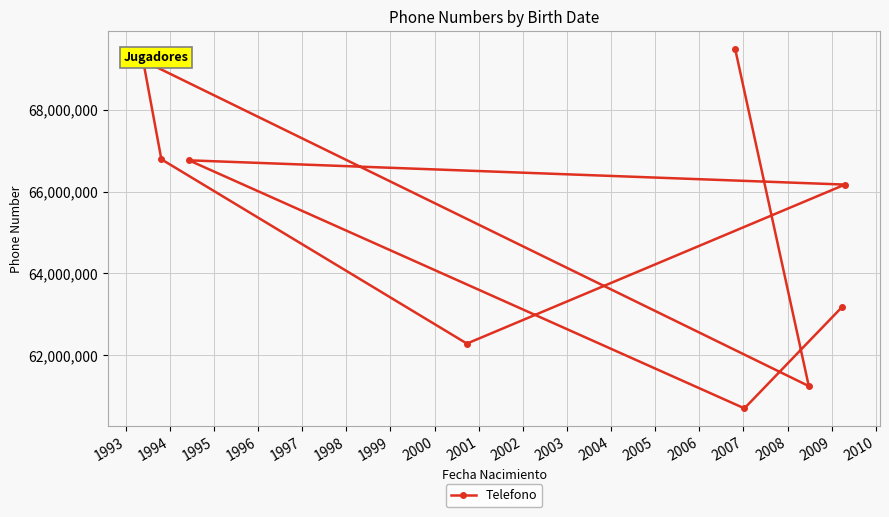

What is the smallest value displayed?

60700111